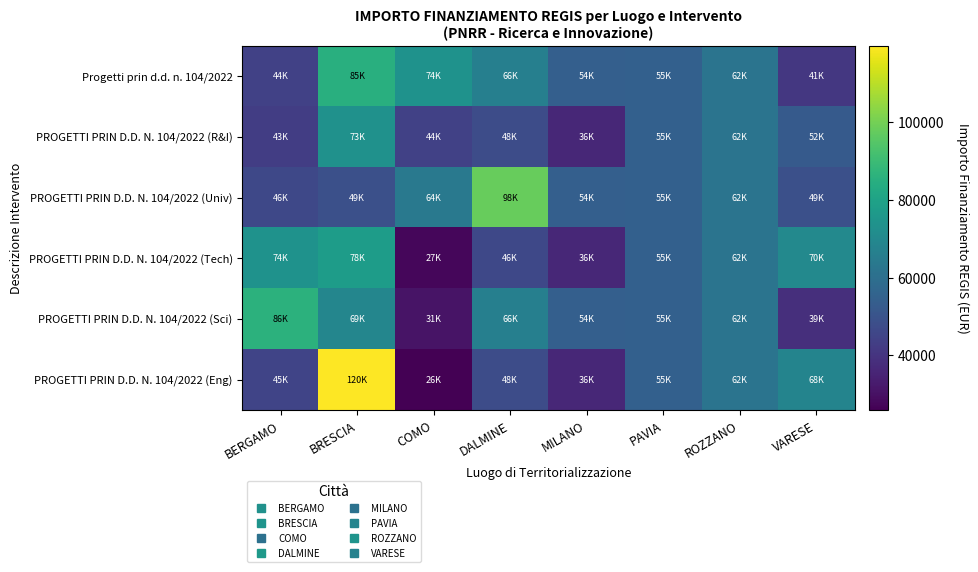

Reading left to right, what are all the values shown in this chart?

Progetti prin d.d. n. 104/2022: BERGAMO=44080.6	BRESCIA=84977.9	COMO=73636.1	DALMINE=66393.6	MILANO=54144.9	PAVIA=54577.6	ROZZANO=62062.4	VARESE=41196.6
PROGETTI PRIN D.D. N. 104/2022 (R&I): BERGAMO=42816.5	BRESCIA=73250.1	COMO=44036.1	DALMINE=47794.5	MILANO=36123.8	PAVIA=54577.6	ROZZANO=62062.4	VARESE=52455.4
PROGETTI PRIN D.D. N. 104/2022 (Univ): BERGAMO=46312.5	BRESCIA=48776.3	COMO=63747.5	DALMINE=97812.0	MILANO=54144.9	PAVIA=54577.6	ROZZANO=62062.4	VARESE=48646.7
PROGETTI PRIN D.D. N. 104/2022 (Tech): BERGAMO=73886.6	BRESCIA=77926.5	COMO=27342.9	DALMINE=46386.6	MILANO=36123.8	PAVIA=54577.6	ROZZANO=62062.4	VARESE=70077.9
PROGETTI PRIN D.D. N. 104/2022 (Sci): BERGAMO=86371.0	BRESCIA=68925.6	COMO=30978.2	DALMINE=66393.6	MILANO=54144.9	PAVIA=54577.6	ROZZANO=62062.4	VARESE=38513.5
PROGETTI PRIN D.D. N. 104/2022 (Eng): BERGAMO=44978.7	BRESCIA=119783.4	COMO=25842.4	DALMINE=47794.5	MILANO=36123.8	PAVIA=54577.6	ROZZANO=62062.4	VARESE=68180.1